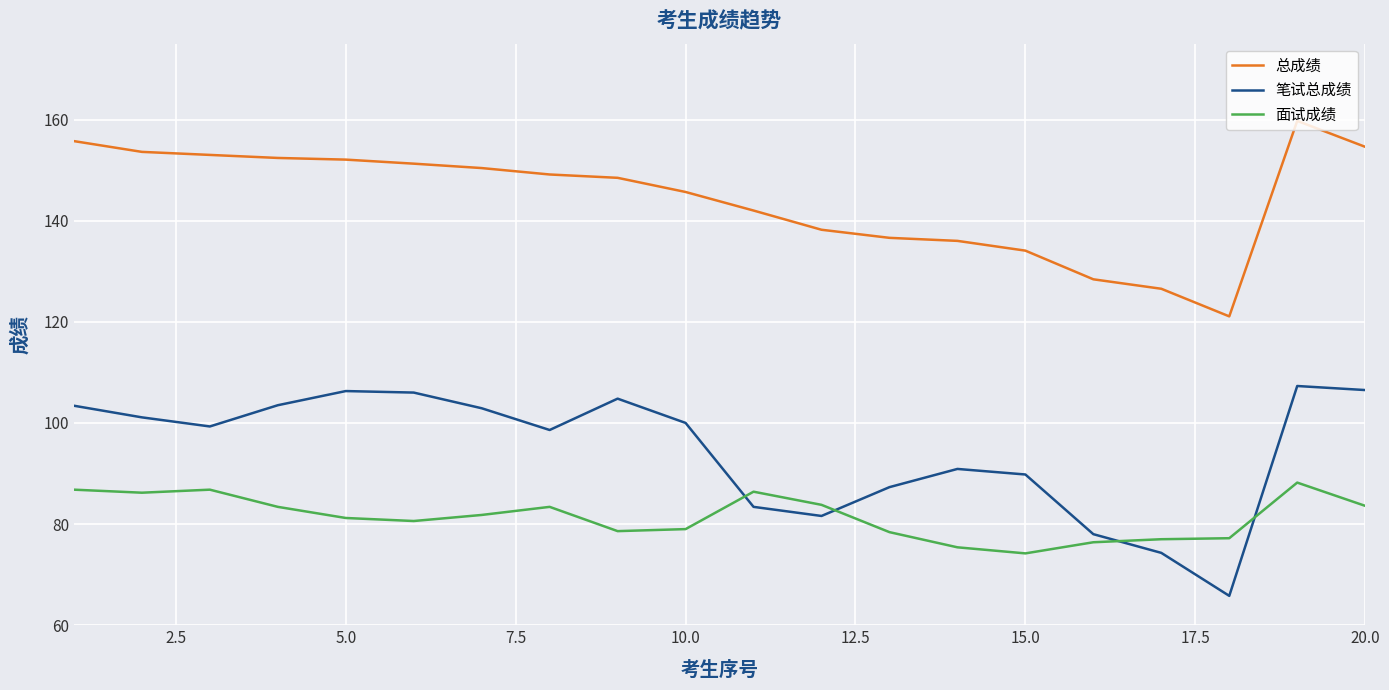

True or false: 笔试总成绩 and 面试成绩 cross at least once.

True